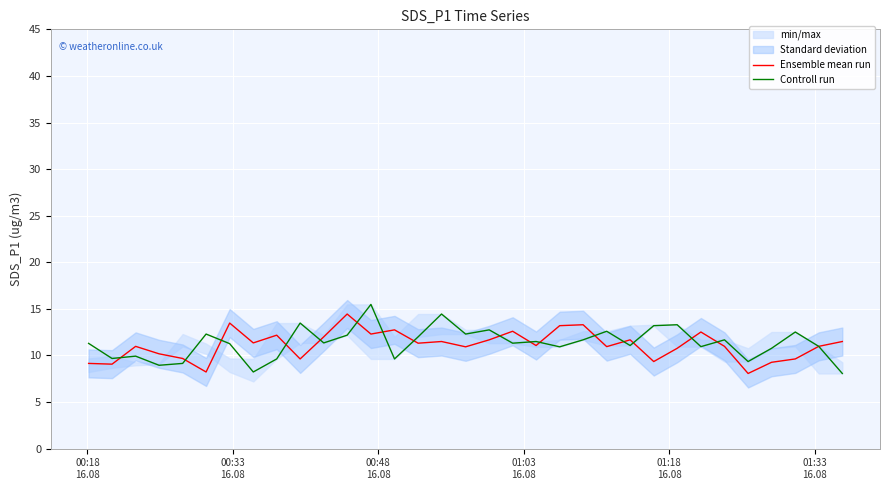

What is the highest value of the Controll run series?

15.5